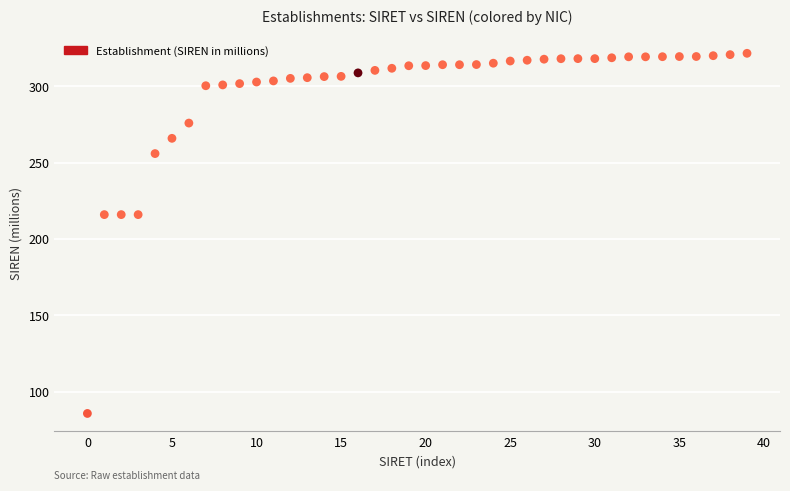

What is the range of Y values (max minus min)?

236.0